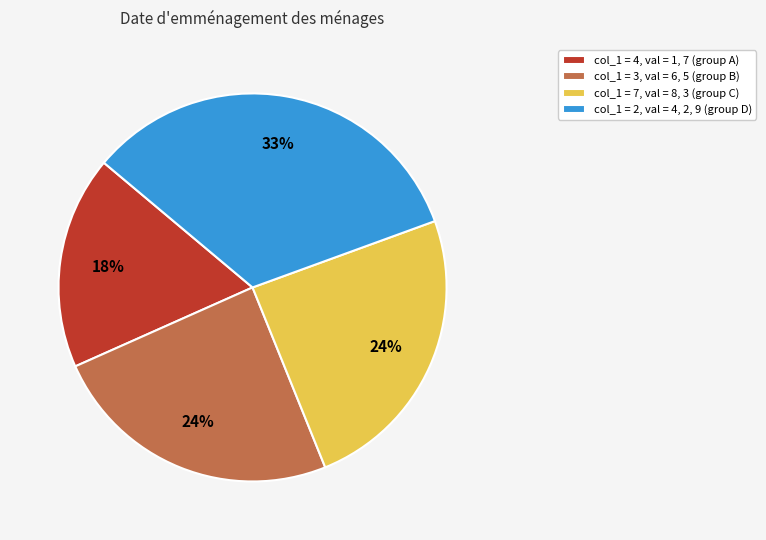

Which category has the biggest portion of the pie?

col_1 = 2, val = 4, 2, 9 (group D)